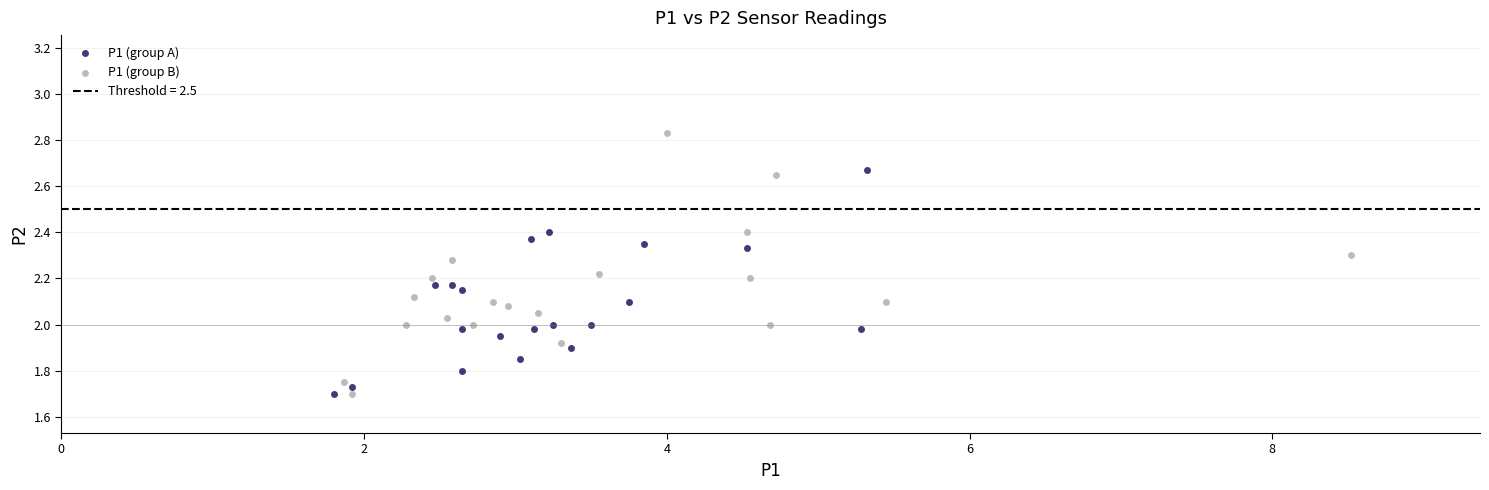

Which series has the widest spread of Y values?

P1 (group B)